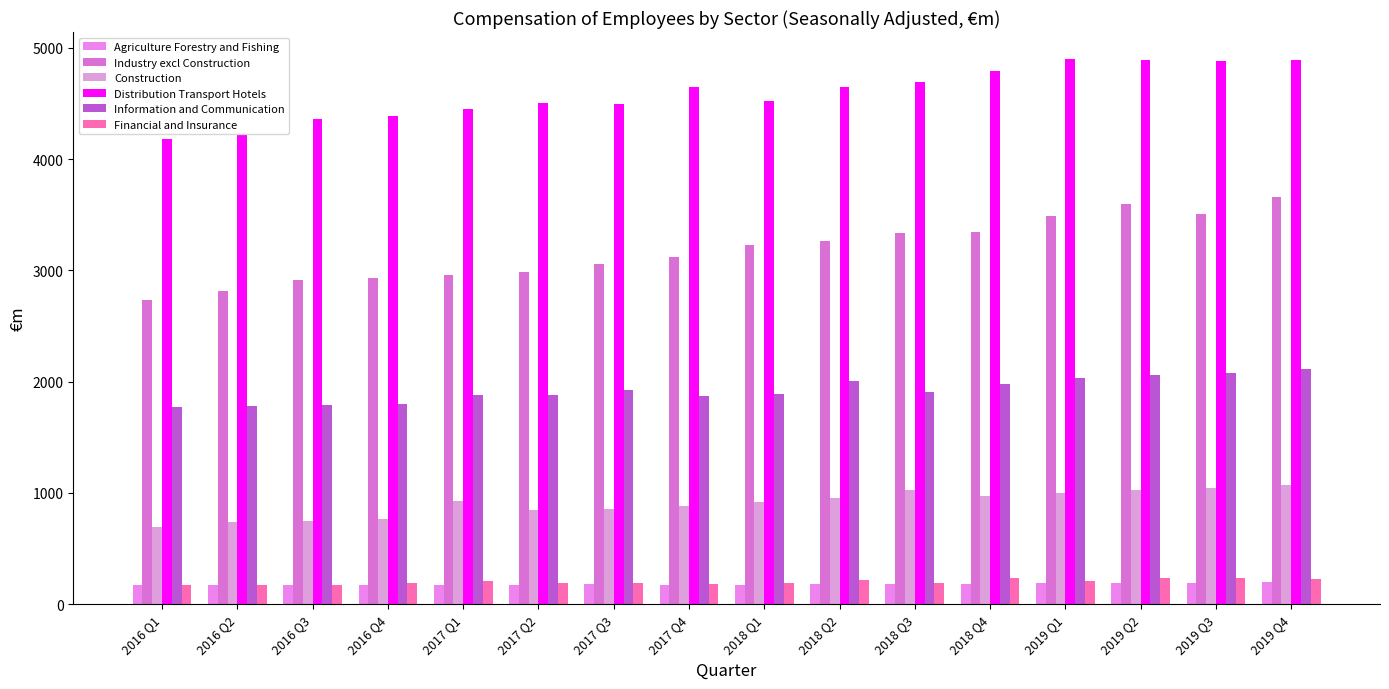

What is the difference between the highest and lowest values at 2018 Q3?

4505.3